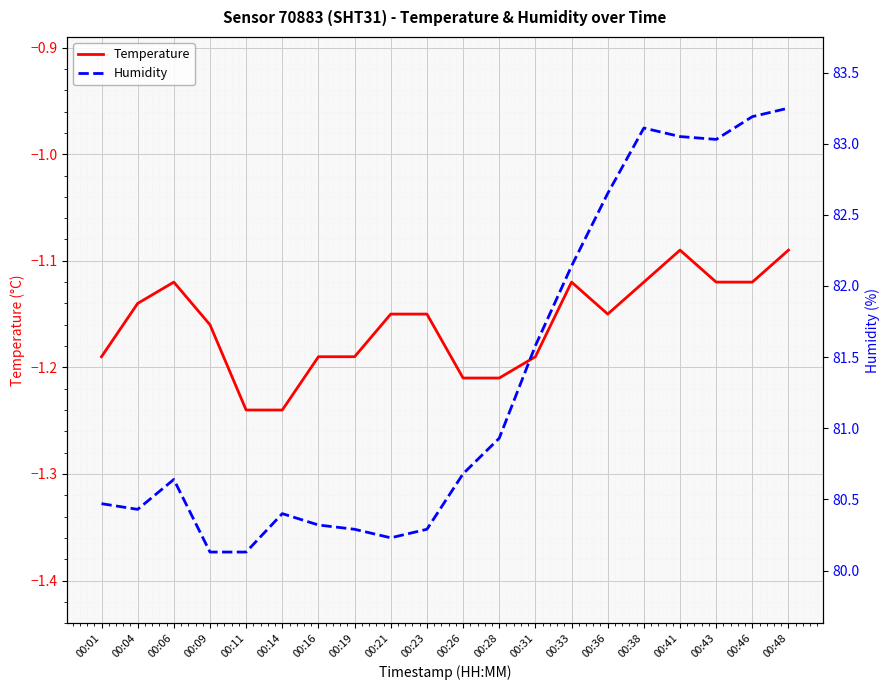

Is this an area chart (filled region under the line)?

No